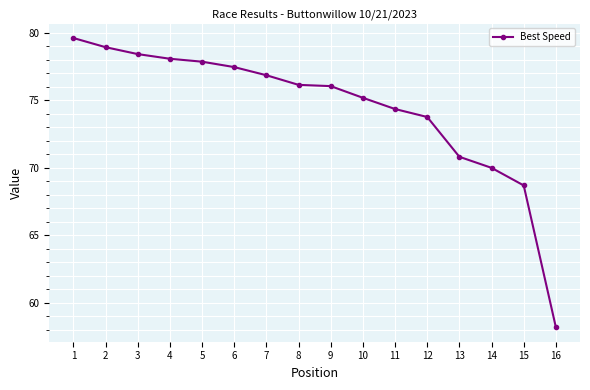

What is the maximum value shown in the chart?

79.6